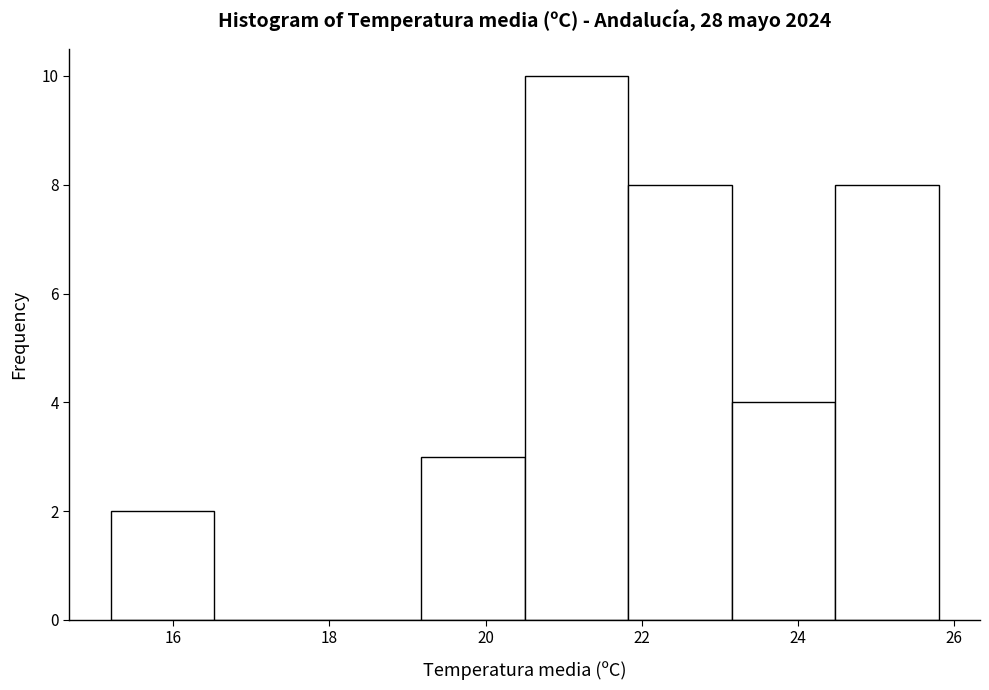

Reading left to right, list every bar in this chart as the range it spans on the x-axis followed by its height. Neither the bar edges nor the heights are printed on the chart, so give them approximately, as read against the axes.

15.2 to 16.6: 2
16.6 to 17.8: 0
17.8 to 19.2: 0
19.2 to 20.6: 3
20.6 to 21.8: 10
21.8 to 23.2: 8
23.2 to 24.4: 4
24.4 to 25.8: 8